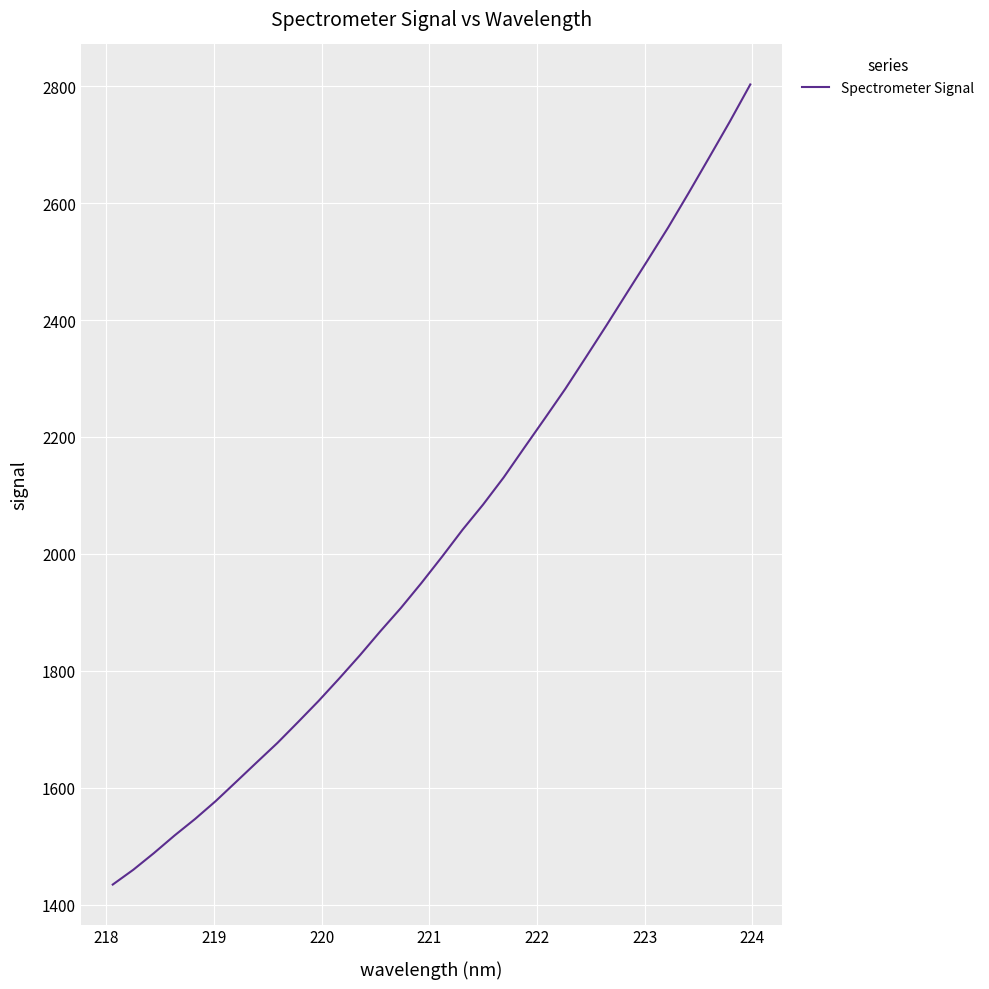

What is the difference between the maximum and minimum values?

1368.2